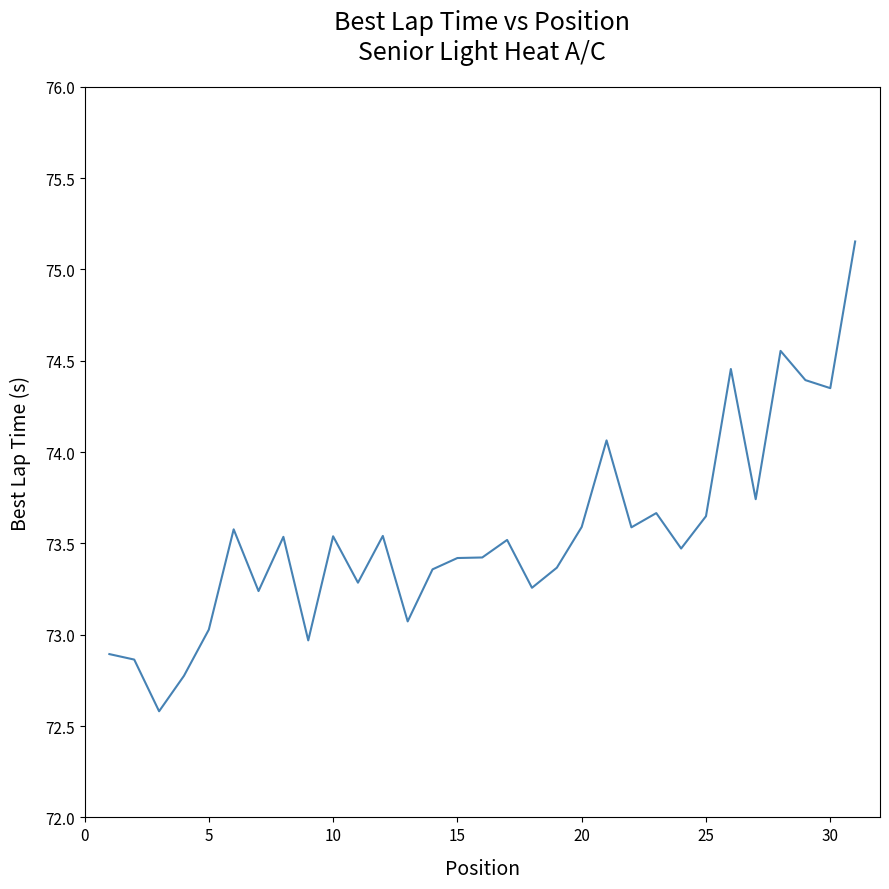

What is the smallest value displayed?

72.6